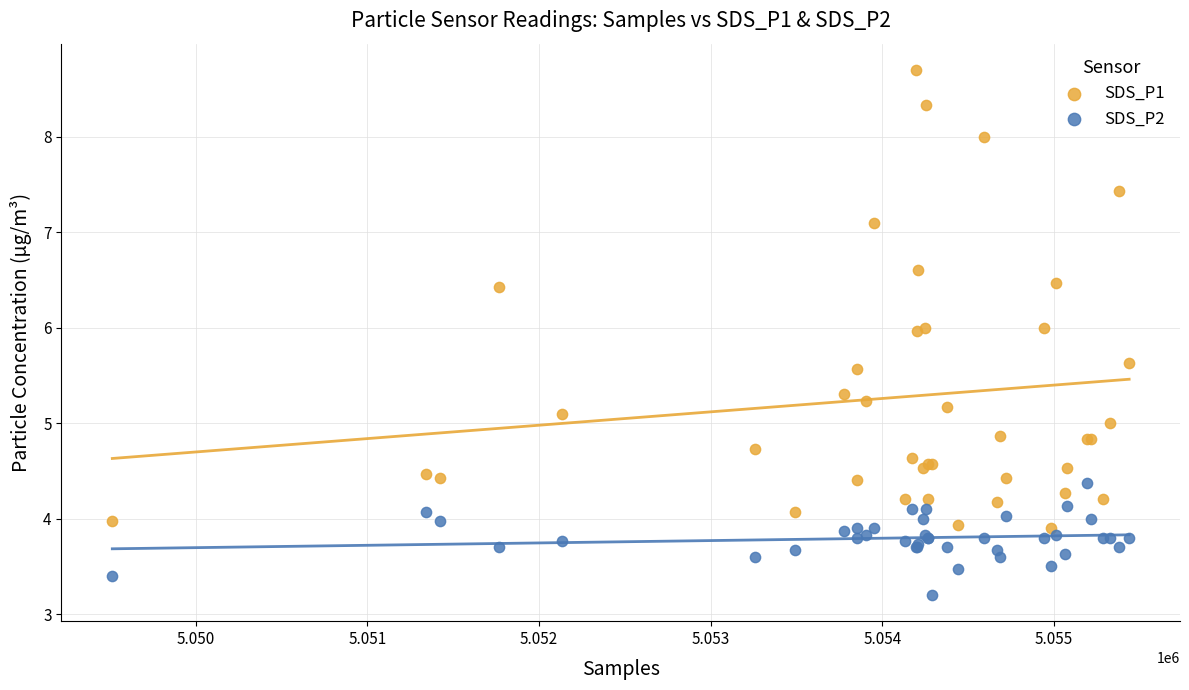

Which series contains the highest Y value?

SDS_P1